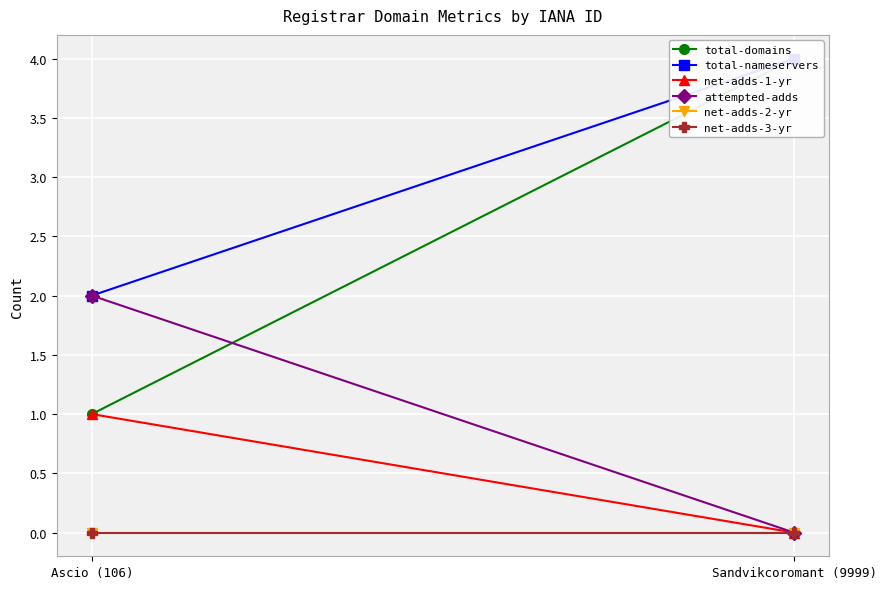

Rank the series at Ascio (106) from highest to lowest value.

total-nameservers, attempted-adds, total-domains, net-adds-1-yr, net-adds-2-yr, net-adds-3-yr